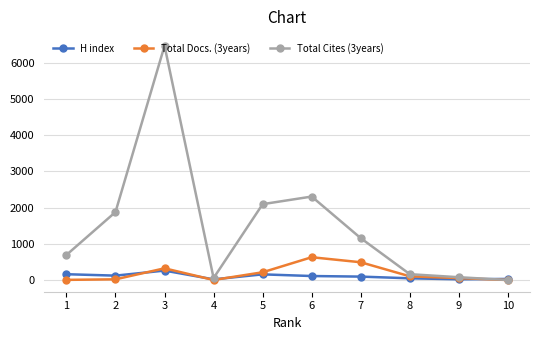

At which label does Total Cites (3years) first exceed 1155?

2